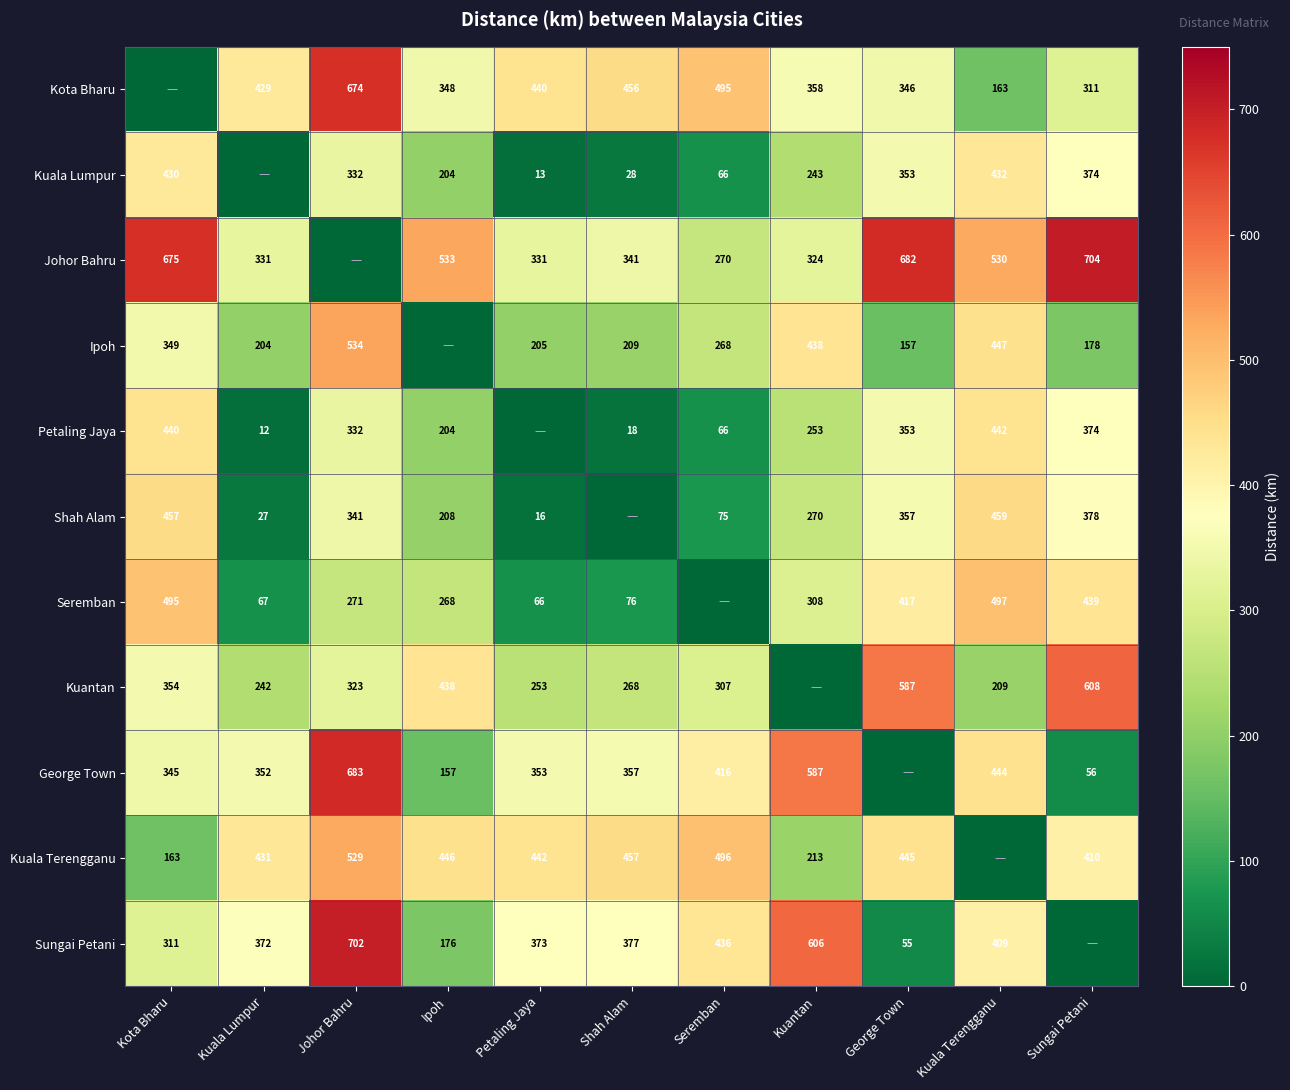

What is the sum of the Ipoh values at Seremban and Kuantan?

706